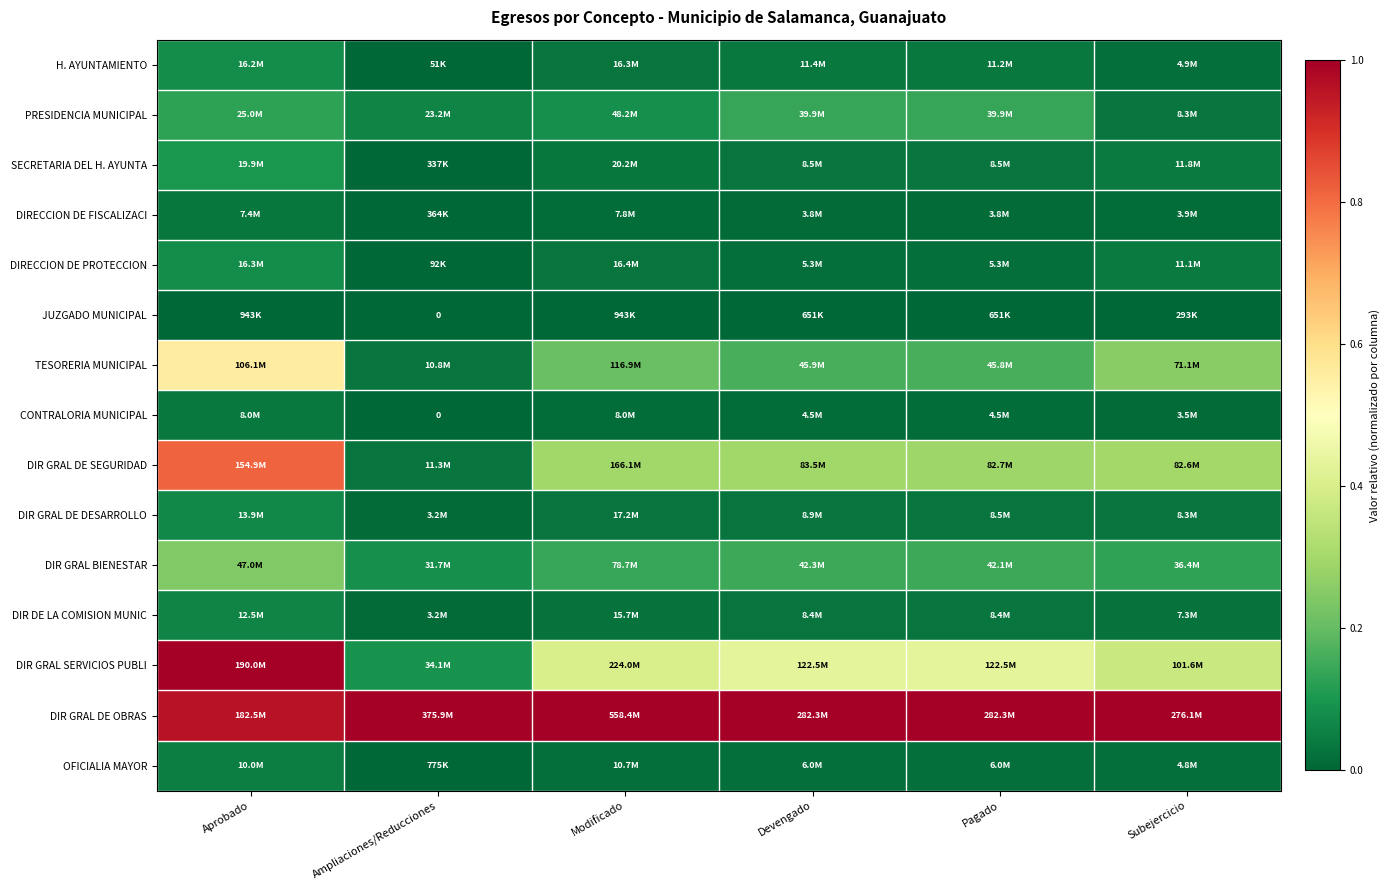

What is the difference between the highest and lowest values at Modificado?

1.0